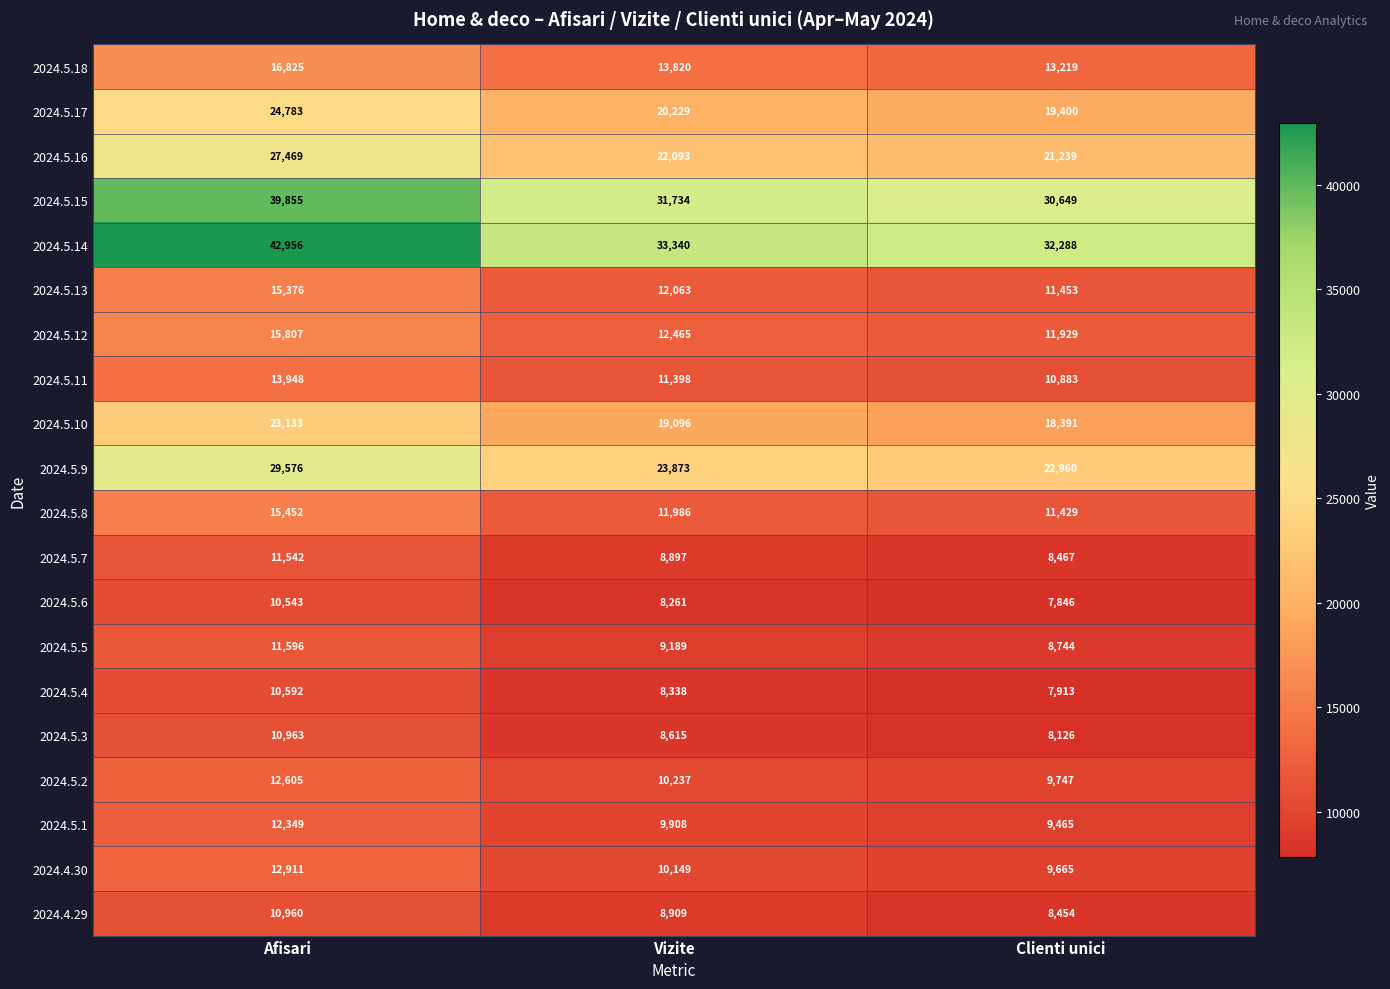

At Clienti unici, list the series in order from largest to smallest.

2024.5.14, 2024.5.15, 2024.5.9, 2024.5.16, 2024.5.17, 2024.5.10, 2024.5.18, 2024.5.12, 2024.5.13, 2024.5.8, 2024.5.11, 2024.5.2, 2024.4.30, 2024.5.1, 2024.5.5, 2024.5.7, 2024.4.29, 2024.5.3, 2024.5.4, 2024.5.6